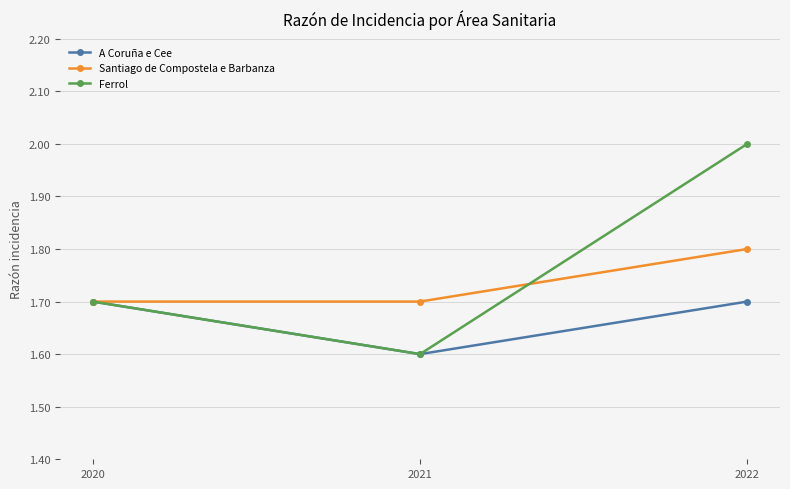

What is the value of the Santiago de Compostela e Barbanza point at the 2nd from the left?

1.7